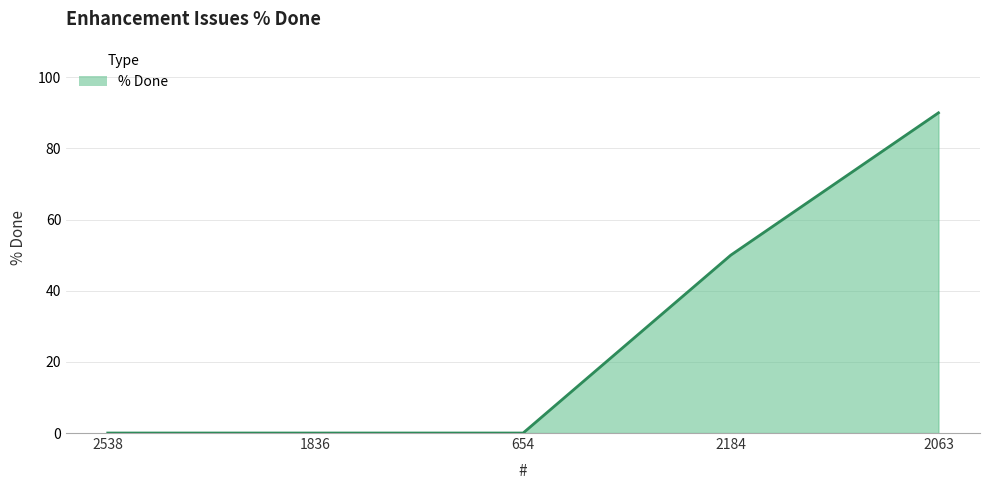

How many lines are shown in the chart?

1